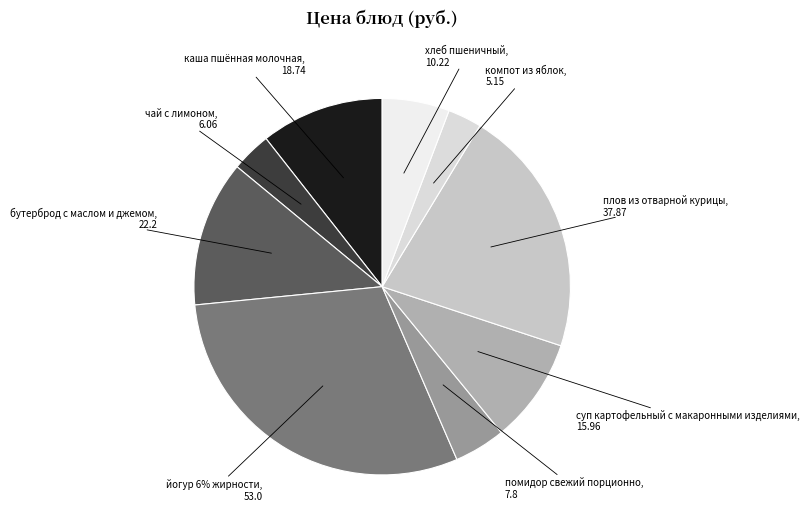

Does any single category account for the majority?

No